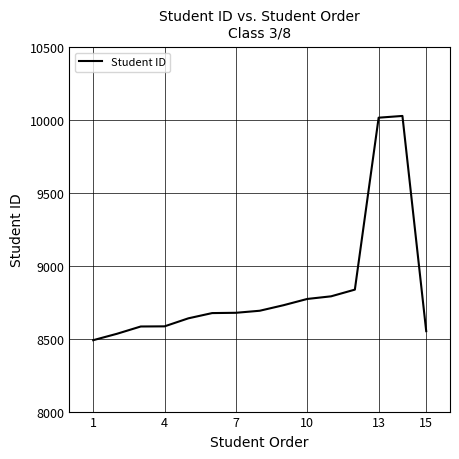

How many lines are shown in the chart?

1